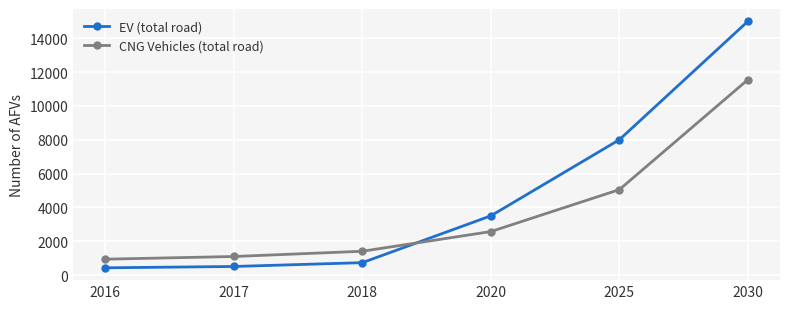

Reading left to right, extract all data points from this chart.

EV (total road): 2016=427	2017=506	2018=732	2020=3500	2025=8000	2030=15000
CNG Vehicles (total road): 2016=937	2017=1096	2018=1406	2020=2570	2025=5050	2030=11550